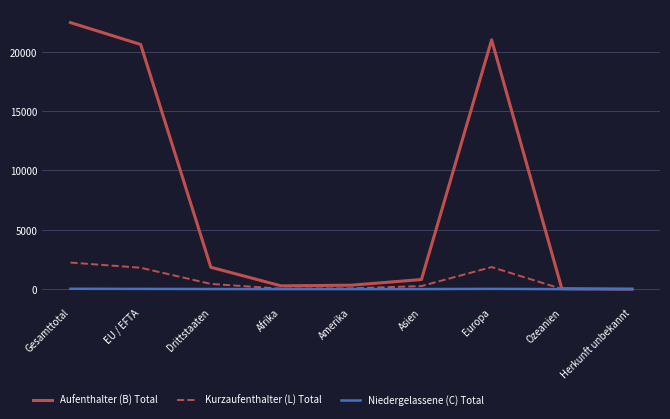

What is the sum of the Aufenthalter (B) Total values at Ozeanien and Asien?

847